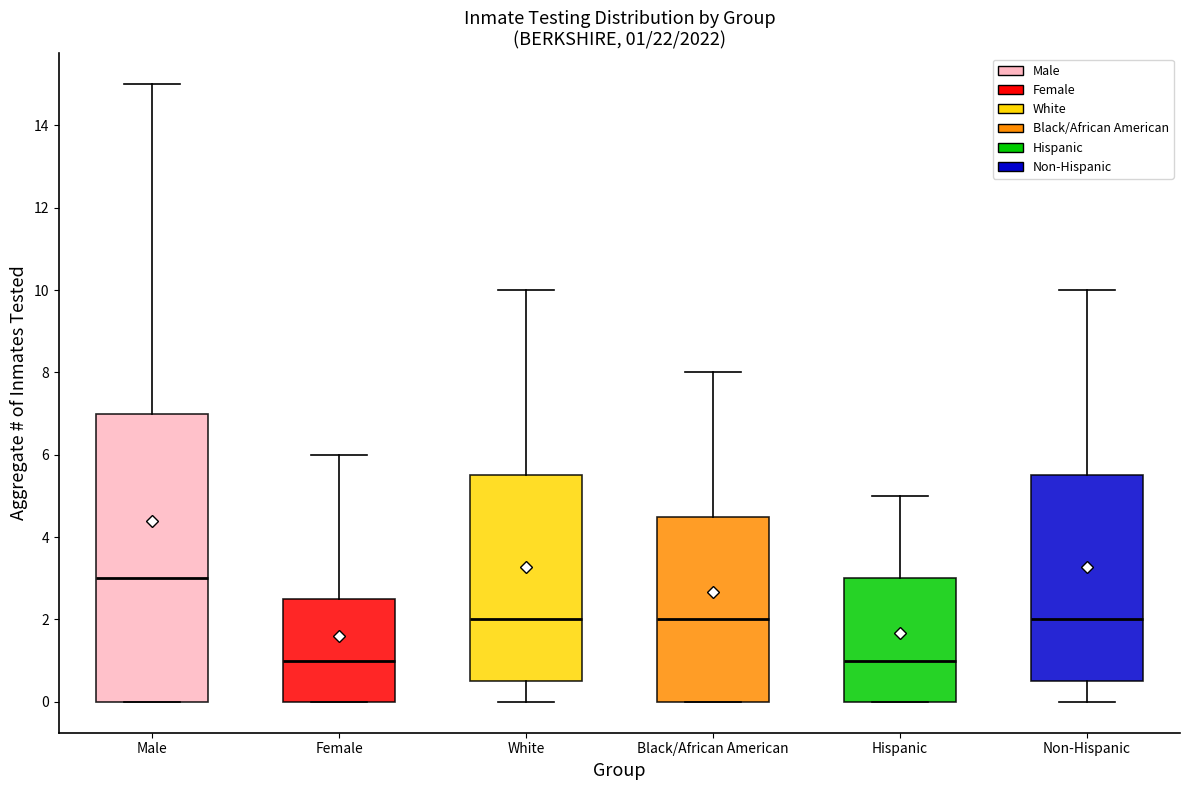

Which box is the tallest, from its lower edge to its upper edge?

Male